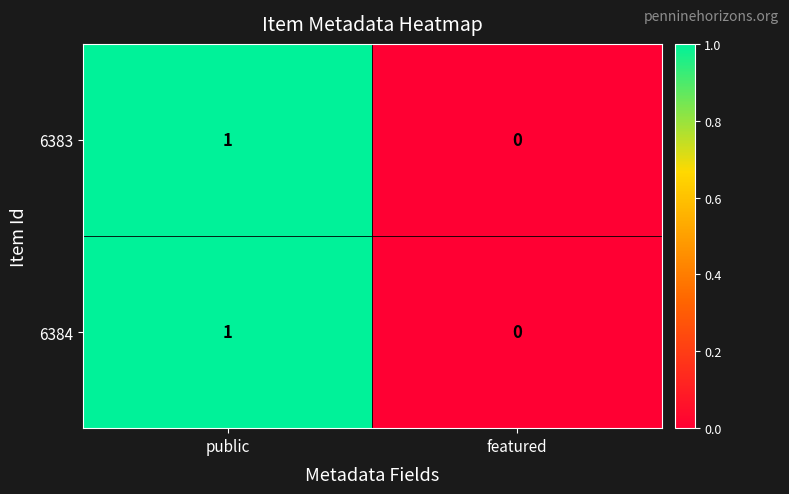

Where is 6383 nearest to the value 0?

featured